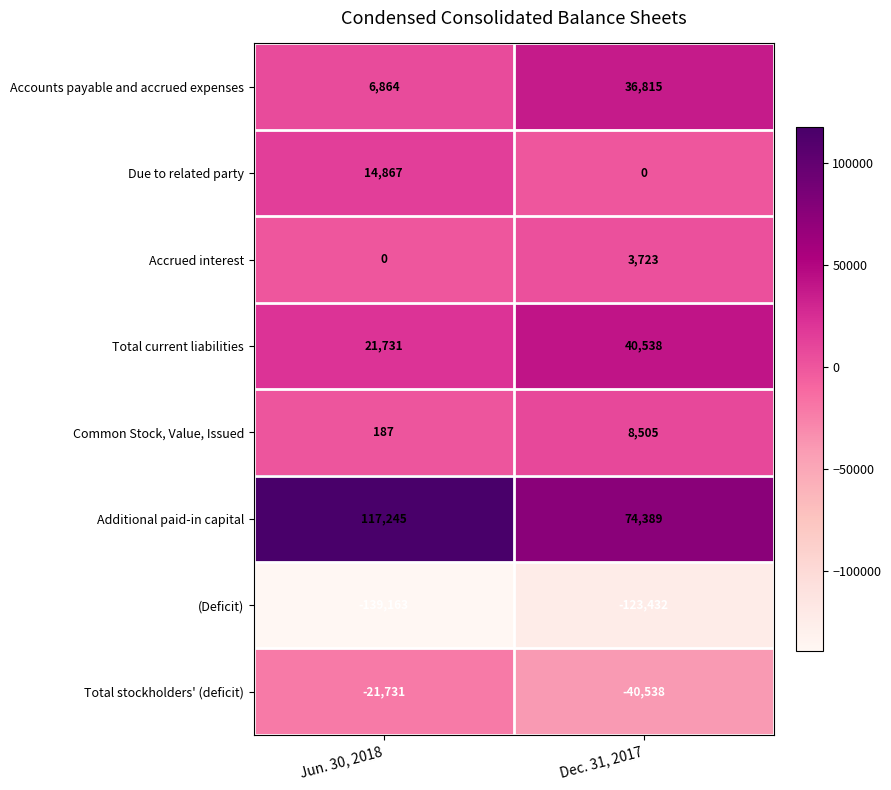

Is the value of Due to related party at Dec. 31, 2017 greater than the value of Additional paid-in capital at Dec. 31, 2017?

No